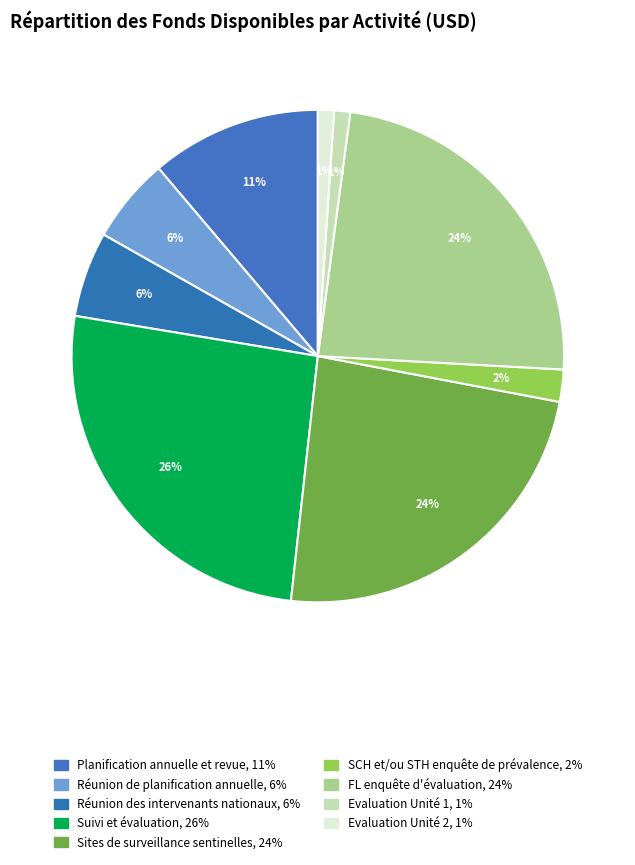

How many slices are in this pie chart?

9